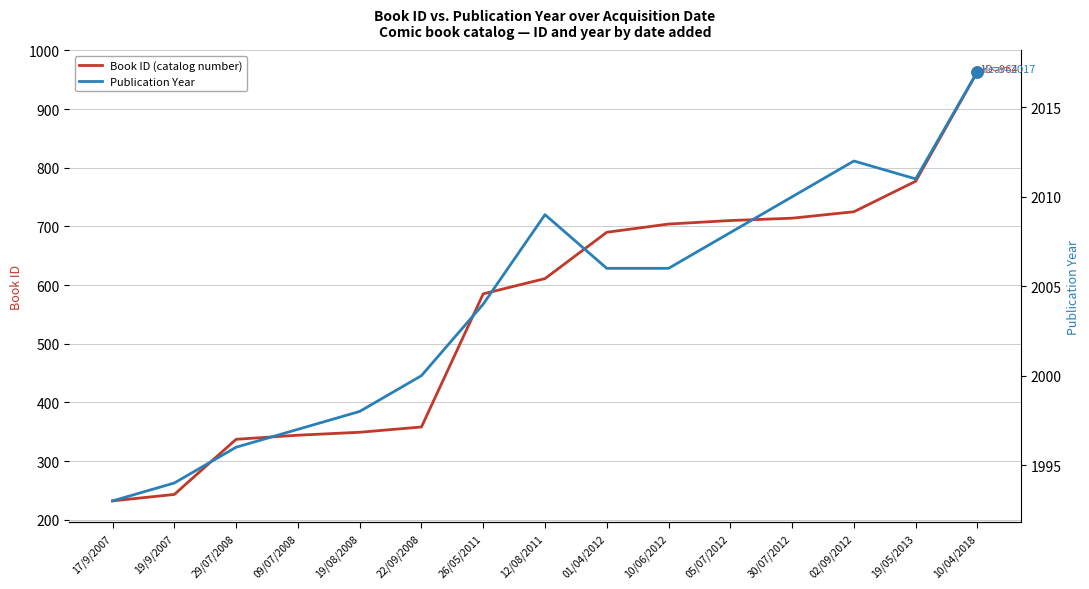

At how many categories does at least one series exceed 1901?

15